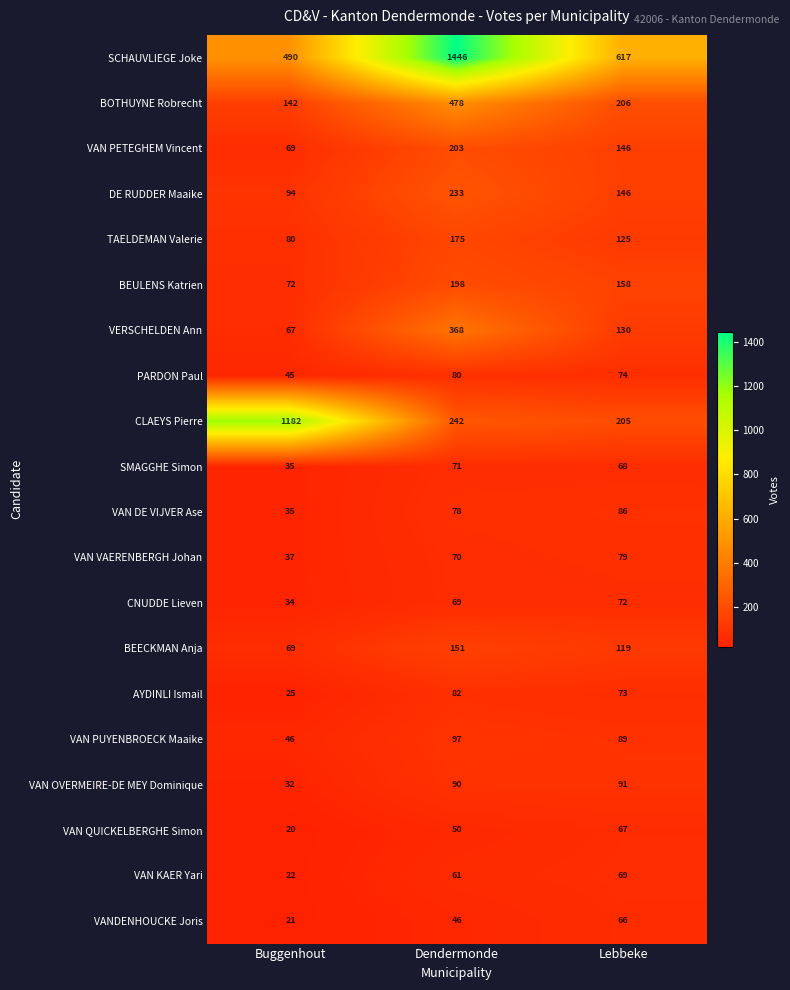

The value of VAN OVERMEIRE-DE MEY Dominique at Buggenhout is 32. True or false?

True